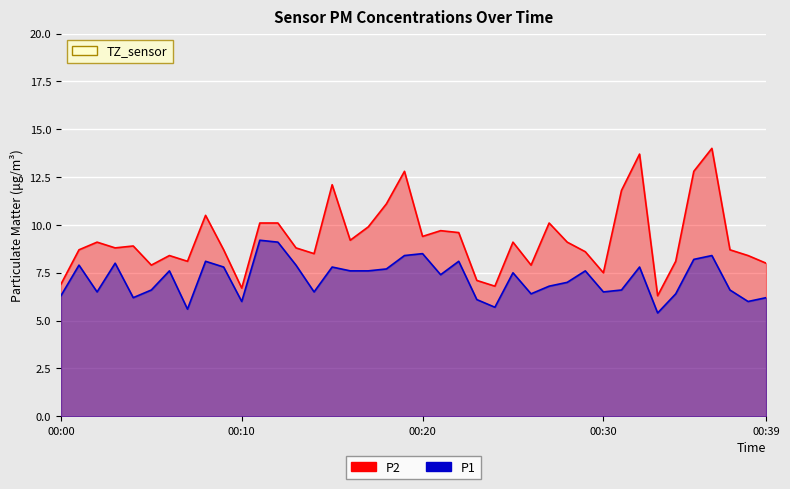

True or false: P1 and P2 intersect in this chart.

False